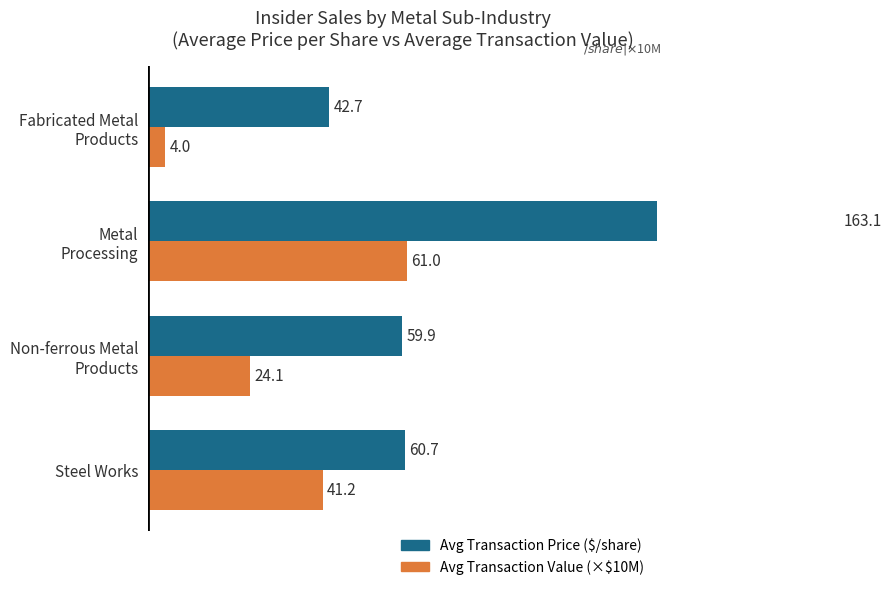

How many groups of bars are there?

4